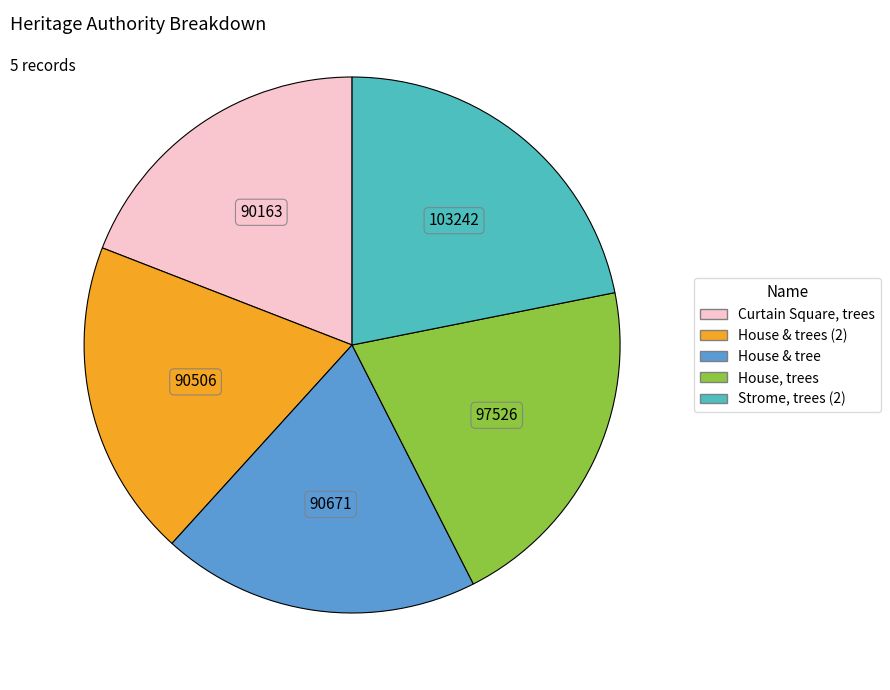

Does any single category account for the majority?

No